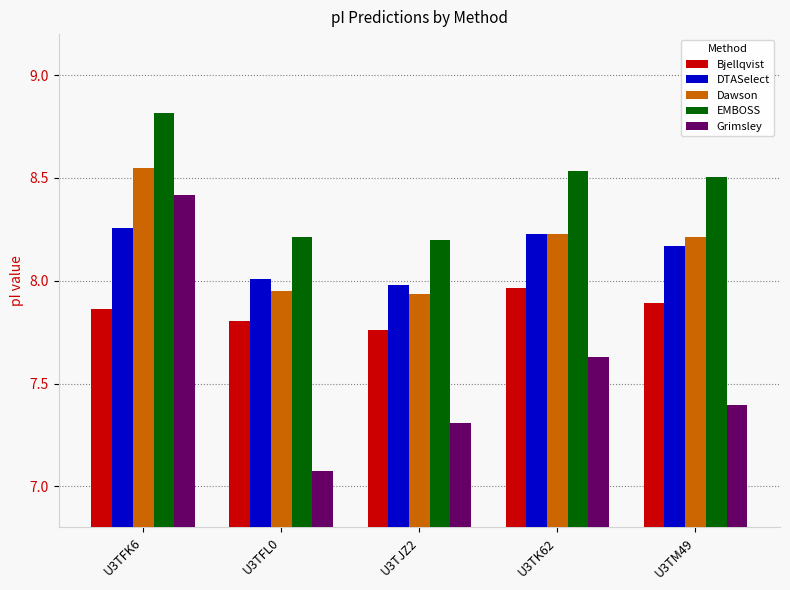

Which category has the highest value across all series?

U3TFK6